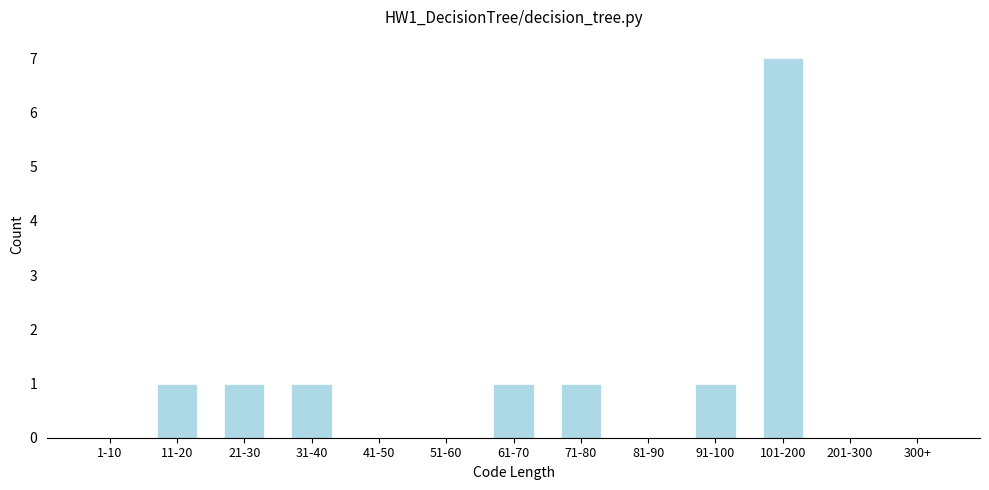

Reading left to right, list all the values displayed in this chart.

1-10=0	11-20=1	21-30=1	31-40=1	41-50=0	51-60=0	61-70=1	71-80=1	81-90=0	91-100=1	101-200=7	201-300=0	300+=0